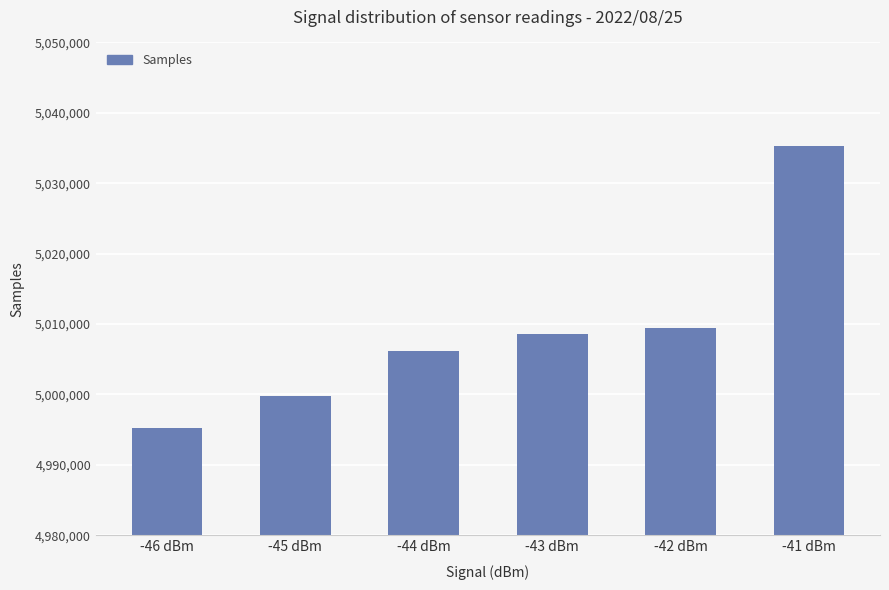

At which category does the chart reach its peak across all series?

-41 dBm